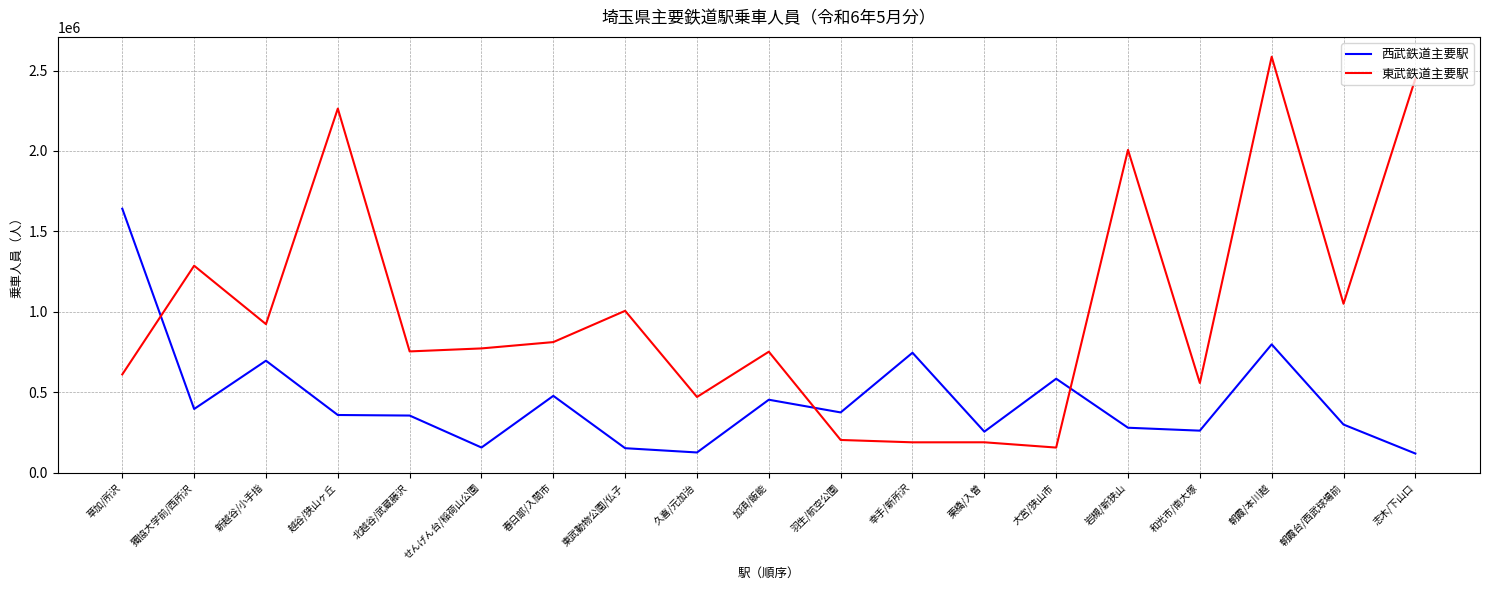

At which label is 東武鉄道主要駅 closest to 1370620?

獨協大学前/西所沢